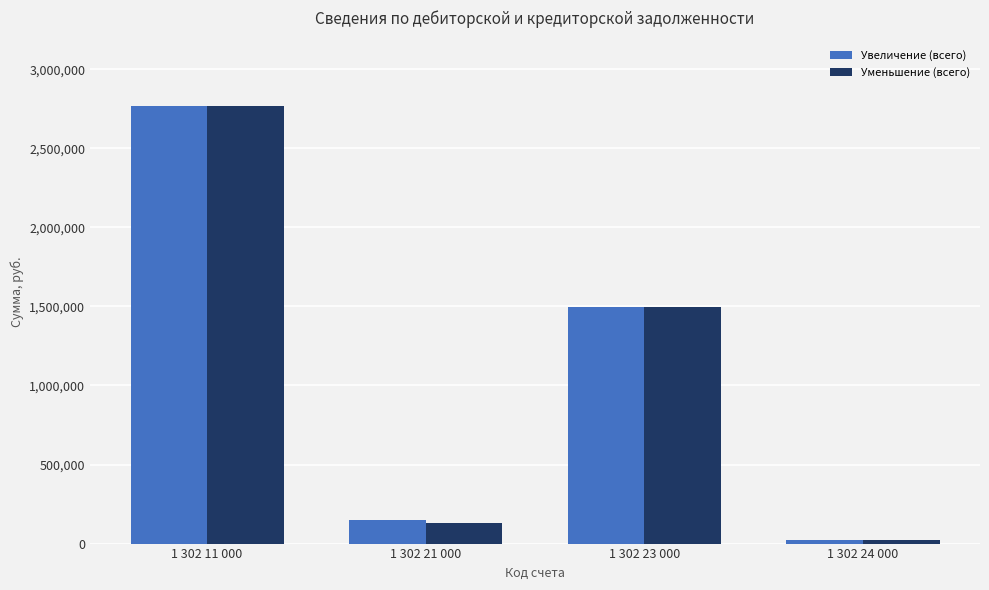

Reading right to left, transcribe all the data shown in this chart.

Увеличение (всего): 1 302 24 000=23443.2	1 302 23 000=1495596.5	1 302 21 000=147642.2	1 302 11 000=2766990.0
Уменьшение (всего): 1 302 24 000=23443.2	1 302 23 000=1496285.2	1 302 21 000=130943.2	1 302 11 000=2766990.0